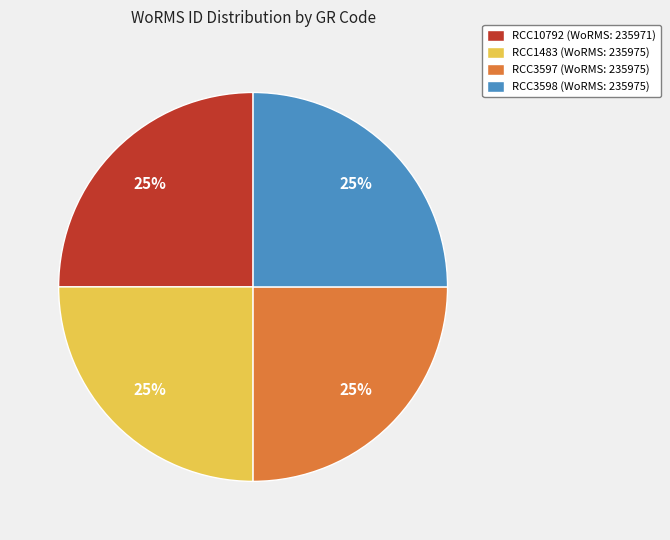

To the nearest percent, what portion does RCC3598 represent?

25%